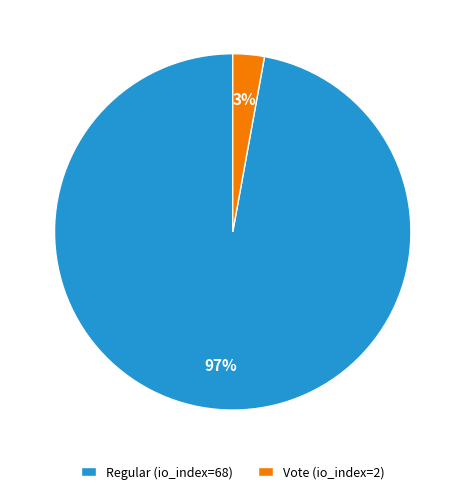

What is the majority slice?

Regular (io_index=68)